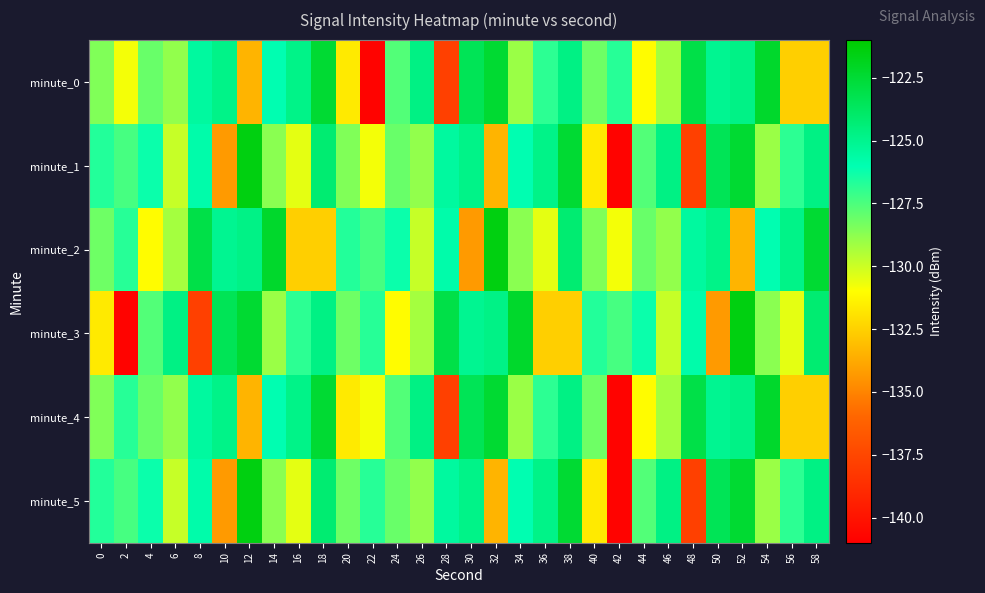

Reading left to right, transcribe all the data shown in this chart.

minute_0: 0=-128.5	2=-130.8	4=-128.1	6=-128.9	8=-125.5	10=-124.9	12=-133.5	14=-126.0	16=-124.9	18=-122.5	20=-131.7	22=-140.8	24=-127.6	26=-124.7	28=-137.8	30=-123.4	32=-122.4	34=-129.0	36=-126.9	38=-124.7	40=-128.2	42=-126.8	44=-131.1	46=-129.2	48=-123.1	50=-125.1	52=-124.8	54=-122.3	56=-132.5	58=-132.5
minute_1: 0=-126.7	2=-127.4	4=-126.2	6=-129.9	8=-125.8	10=-134.3	12=-121.5	14=-128.7	16=-130.5	18=-124.2	20=-128.5	22=-130.8	24=-128.1	26=-128.9	28=-125.5	30=-124.9	32=-133.5	34=-126.0	36=-124.9	38=-122.5	40=-131.7	42=-140.8	44=-127.6	46=-124.7	48=-137.8	50=-123.4	52=-122.4	54=-129.0	56=-126.9	58=-124.7
minute_2: 0=-128.2	2=-126.8	4=-131.1	6=-129.2	8=-123.1	10=-125.1	12=-124.8	14=-122.3	16=-132.5	18=-132.5	20=-126.7	22=-127.4	24=-126.2	26=-129.9	28=-125.8	30=-134.3	32=-121.5	34=-128.7	36=-130.5	38=-124.2	40=-128.5	42=-130.8	44=-128.1	46=-128.9	48=-125.5	50=-124.9	52=-133.5	54=-126.0	56=-124.9	58=-122.5
minute_3: 0=-131.7	2=-140.8	4=-127.6	6=-124.7	8=-137.8	10=-123.4	12=-122.4	14=-129.0	16=-126.9	18=-124.7	20=-128.2	22=-126.8	24=-131.1	26=-129.2	28=-123.1	30=-125.1	32=-124.8	34=-122.3	36=-132.5	38=-132.5	40=-126.7	42=-127.4	44=-126.2	46=-129.9	48=-125.8	50=-134.3	52=-121.5	54=-128.7	56=-130.5	58=-124.2
minute_4: 0=-128.5	2=-126.8	4=-128.1	6=-128.9	8=-125.5	10=-124.9	12=-133.5	14=-126.0	16=-124.9	18=-122.5	20=-131.7	22=-130.8	24=-127.6	26=-124.7	28=-137.8	30=-123.4	32=-122.4	34=-129.0	36=-126.9	38=-124.7	40=-128.2	42=-140.8	44=-131.1	46=-129.2	48=-123.1	50=-125.1	52=-124.8	54=-122.3	56=-132.5	58=-132.5
minute_5: 0=-126.7	2=-127.4	4=-126.2	6=-129.9	8=-125.8	10=-134.3	12=-121.5	14=-128.7	16=-130.5	18=-124.2	20=-128.2	22=-126.8	24=-128.1	26=-128.9	28=-125.5	30=-124.9	32=-133.5	34=-126.0	36=-124.9	38=-122.5	40=-131.7	42=-140.8	44=-127.6	46=-124.7	48=-137.8	50=-123.4	52=-122.4	54=-129.0	56=-126.9	58=-124.7